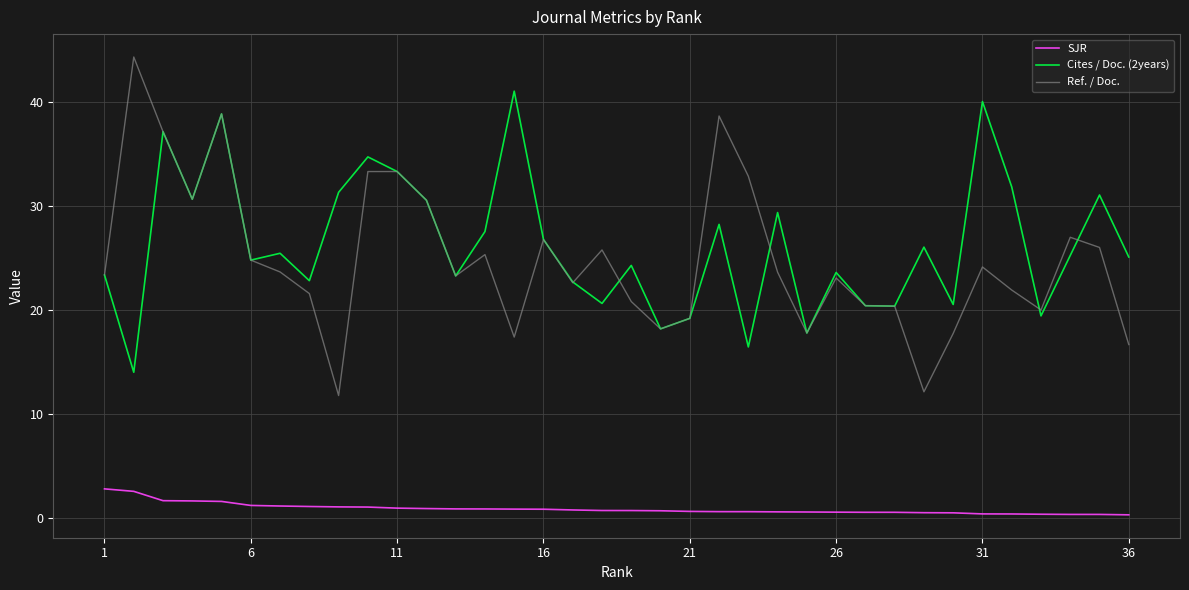

What is the average value of the Cites / Doc. (2years) series?

26.3